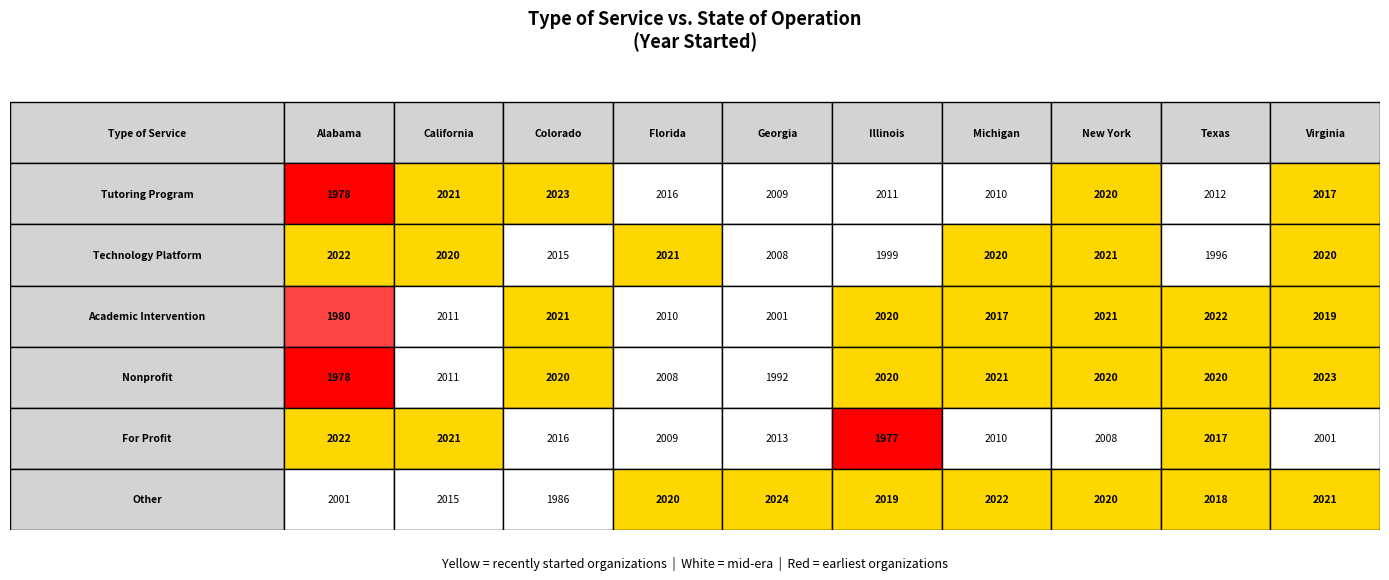

Is it true that For Profit equals 3232 at Michigan?

False